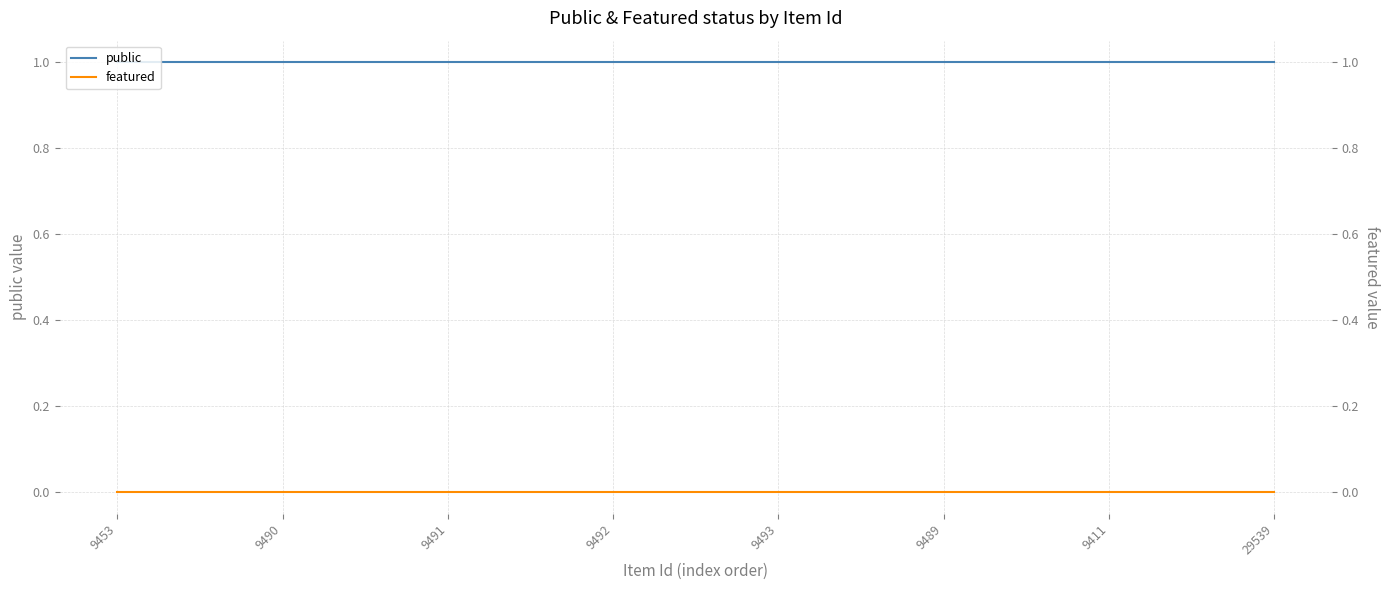

What is the approximate value of public at 29539?

1